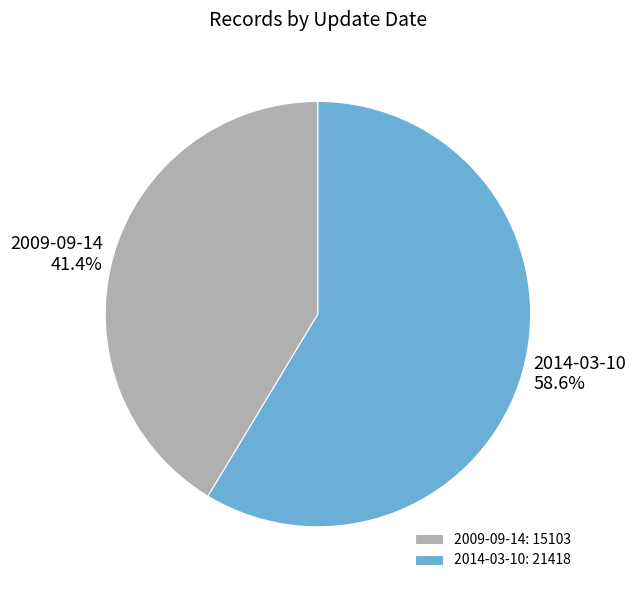

Approximately how many times larger is the value at 2009-09-14 compared to 2014-03-10?

0.7